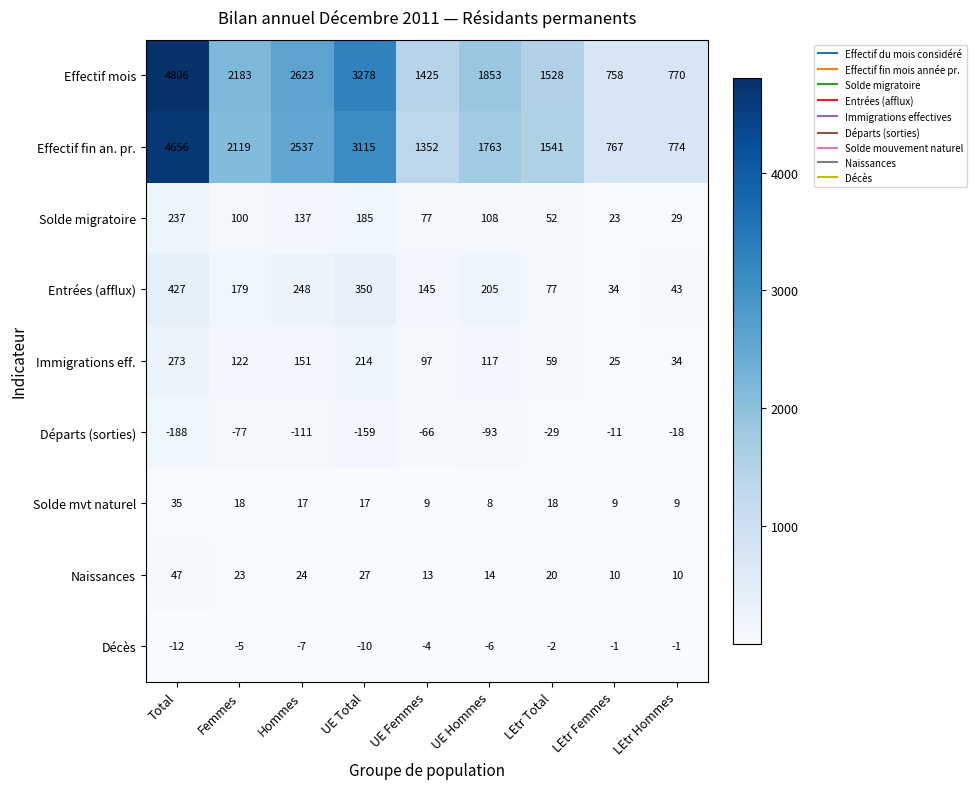

The value of Naissances at Femmes is 23. True or false?

True